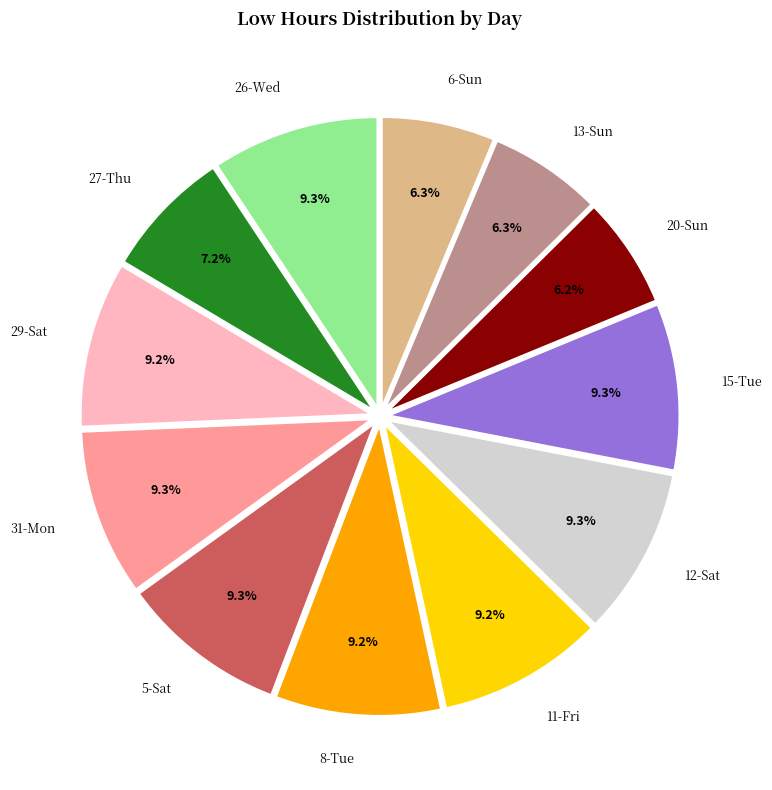

Is there a majority slice in this chart?

No